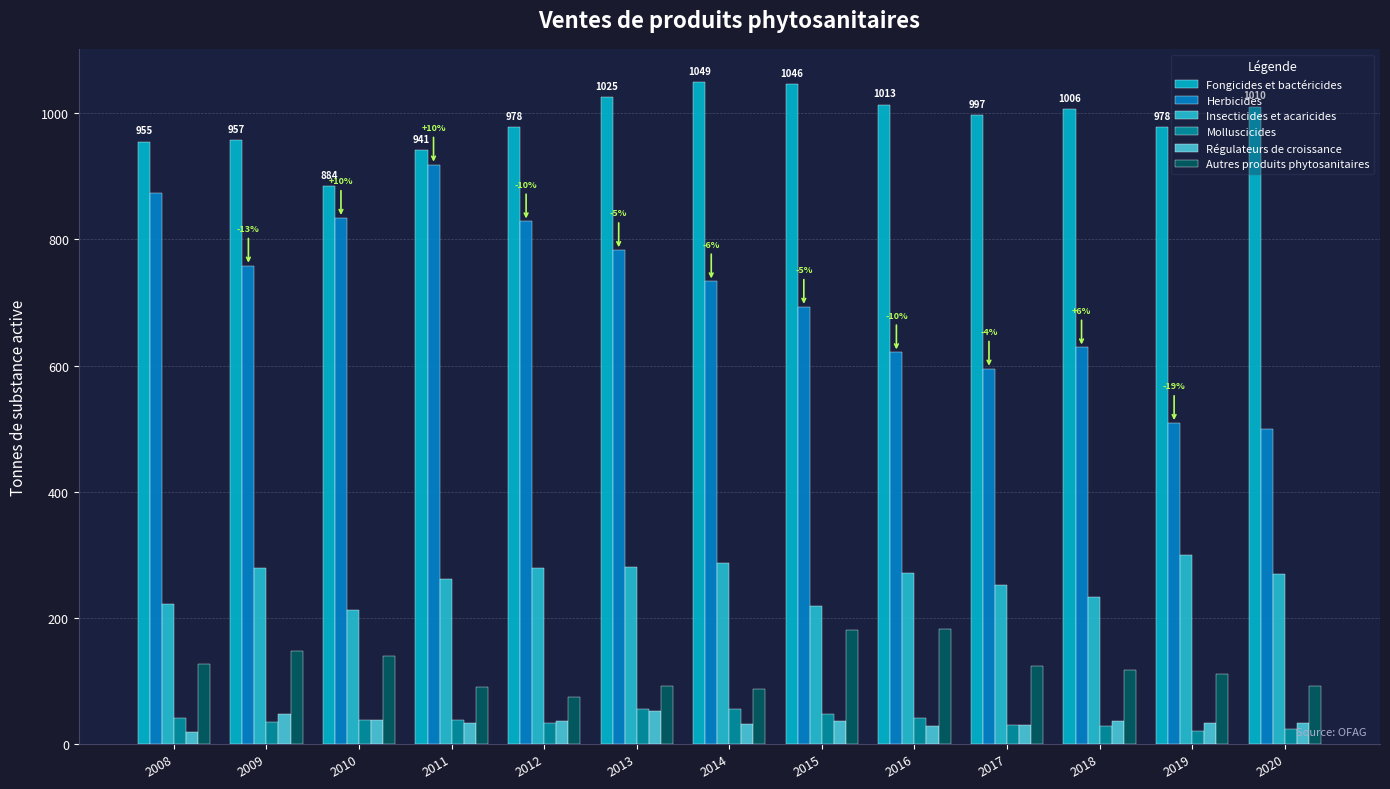

Is the value of Régulateurs de croissance at 2011 greater than the value of Fongicides et bactéricides at 2019?

No